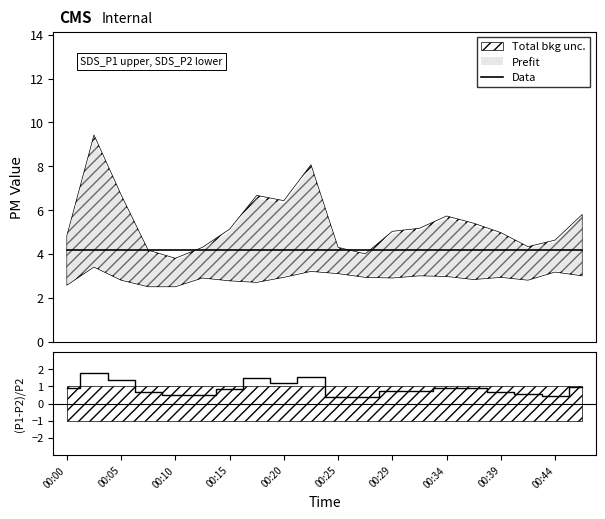

True or false: SDS_P1 and SDS_P2 cross at least once.

False